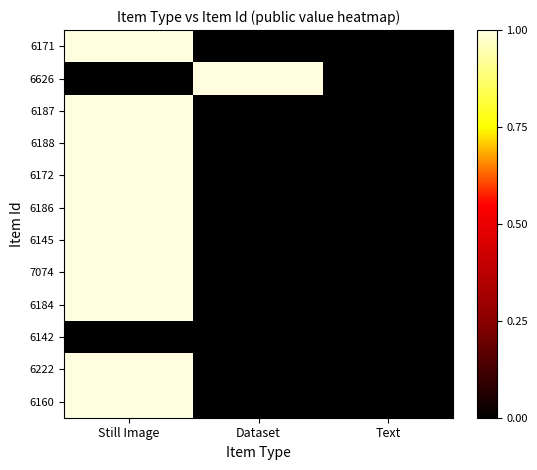

At Text, list the series in order from smallest to largest.

6171, 6626, 6187, 6188, 6172, 6186, 6145, 7074, 6184, 6142, 6222, 6160